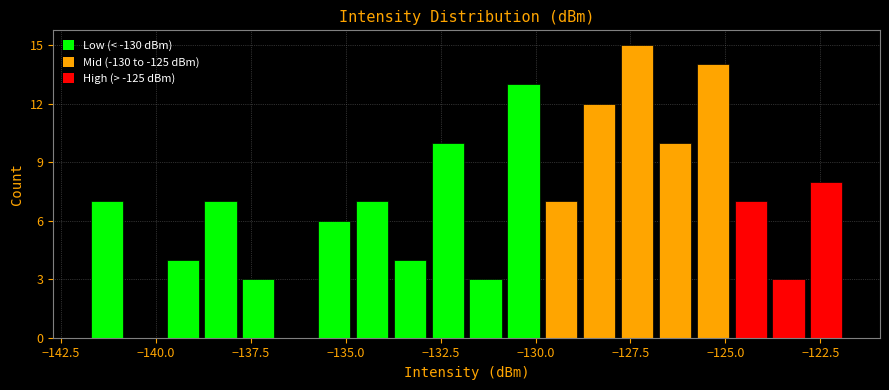

Read against the x-axis, roughly where is the centre of the tallest bar?

-127.5